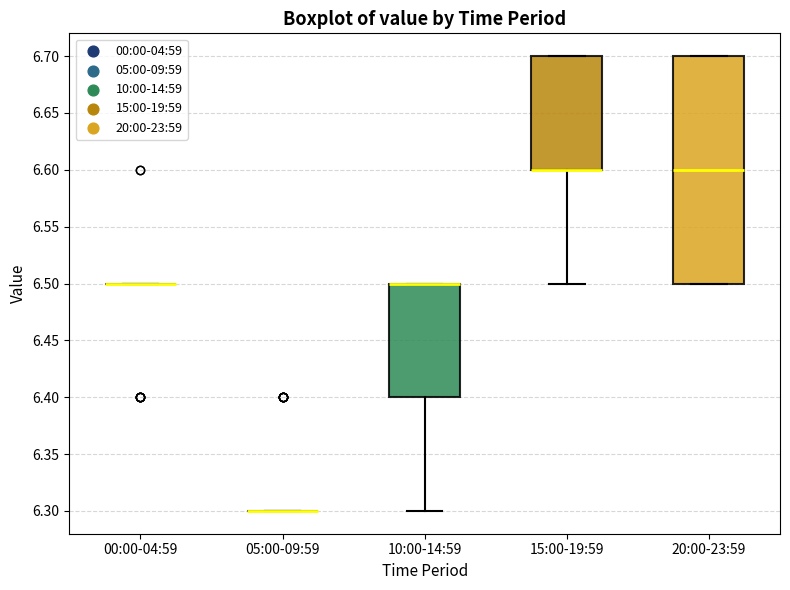

Which box is the tallest, from its lower edge to its upper edge?

20:00-23:59